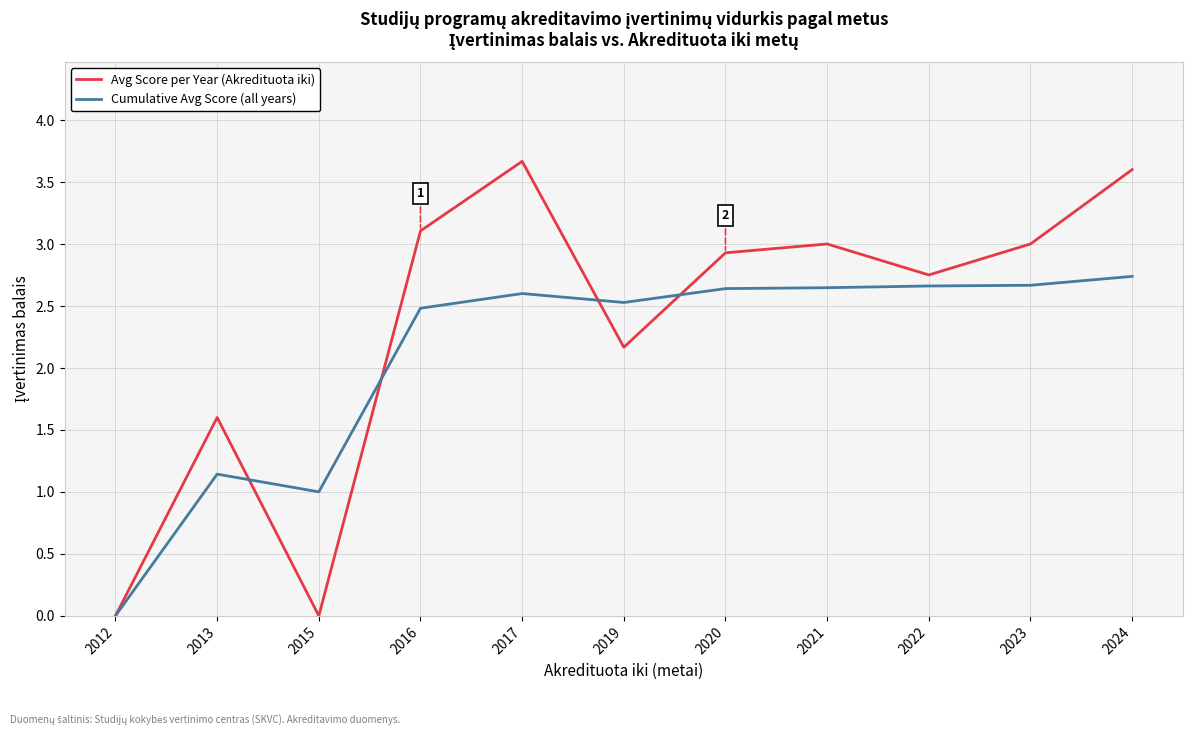

The value of Avg Score per Year (Akredituota iki) at 2016 is 3.1. True or false?

True